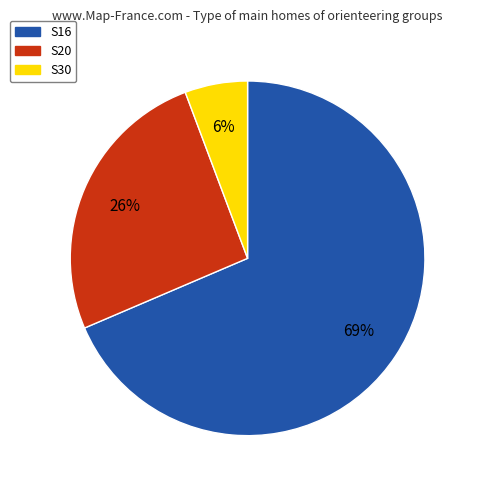

To the nearest percent, what portion does S20 represent?

26%